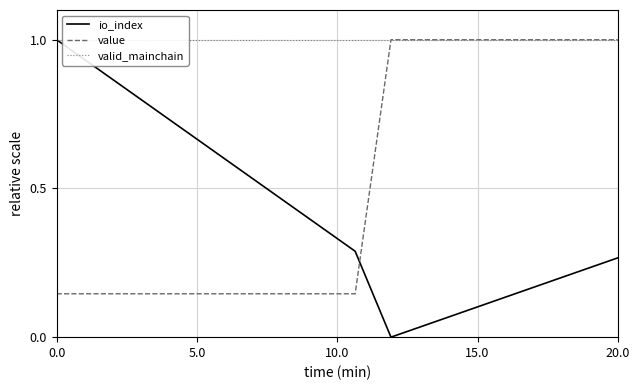

Rank the series by their average value, from highest to lowest.

valid_mainchain, value, io_index